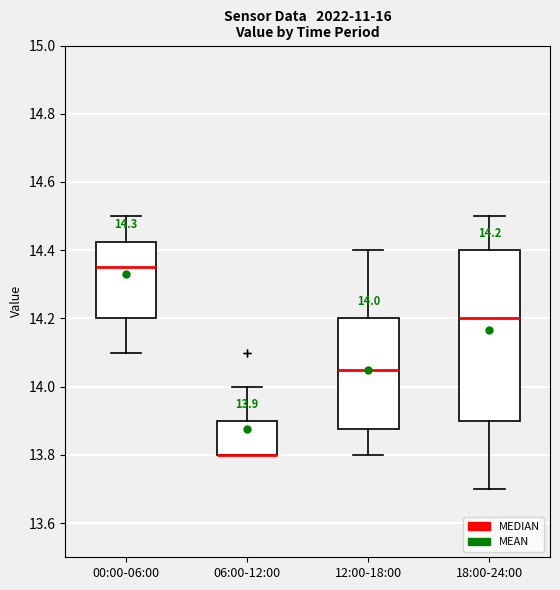

Comparing the boxes themselves (not the whiskers), which one is the tallest?

18:00-24:00